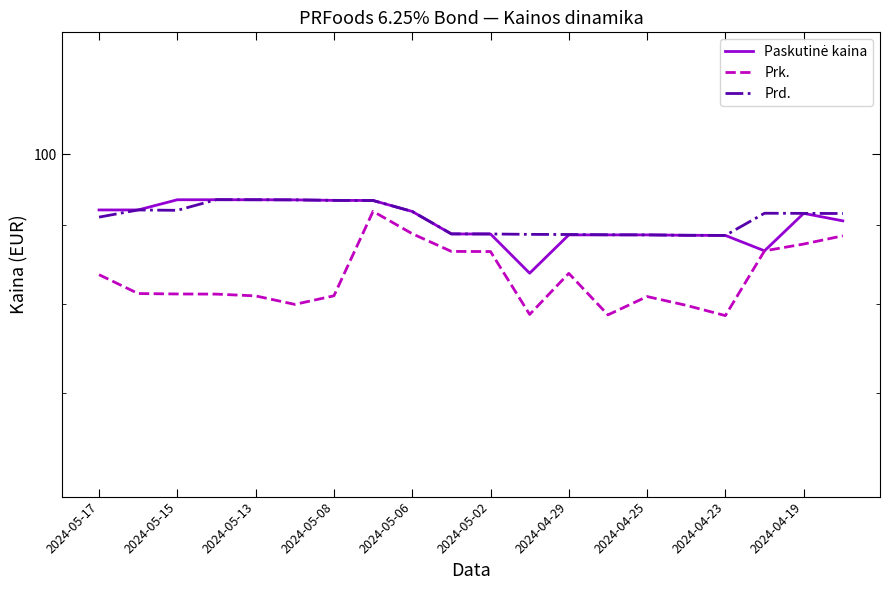

What is the total value across all series at 2024-05-02?

266.8